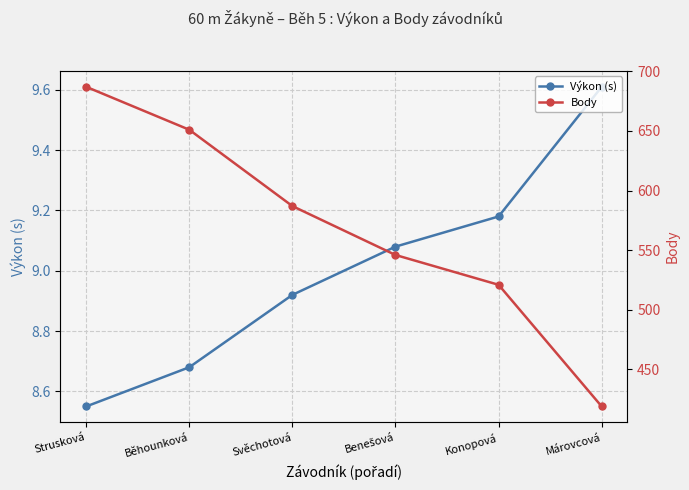

Reading right to left, what are all the values shown in this chart?

Výkon (s): Márovcová=9.6	Konopová=9.2	Benešová=9.1	Svěchotová=8.9	Běhounková=8.7	Strusková=8.6
Body: Márovcová=419.0	Konopová=521.0	Benešová=546.0	Svěchotová=587.0	Běhounková=651.0	Strusková=687.0